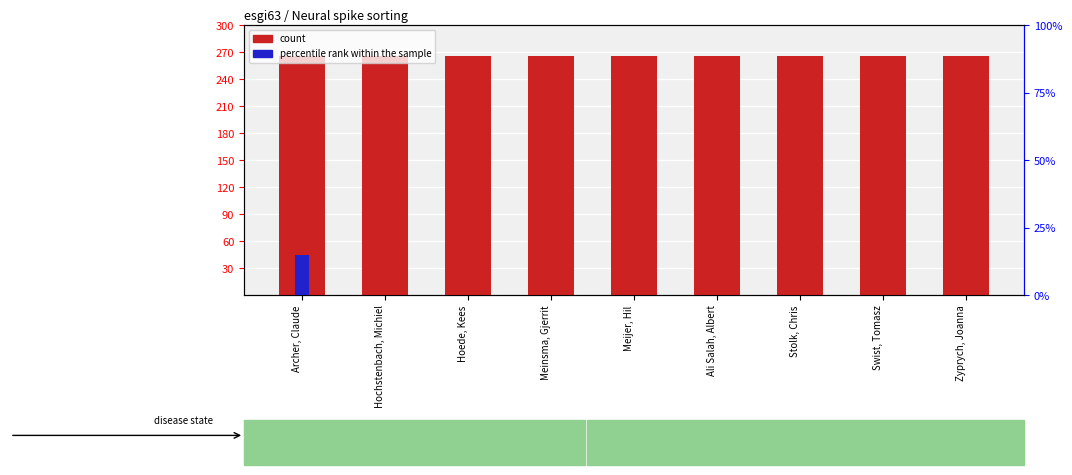

Count the number of data series in this chart.

2